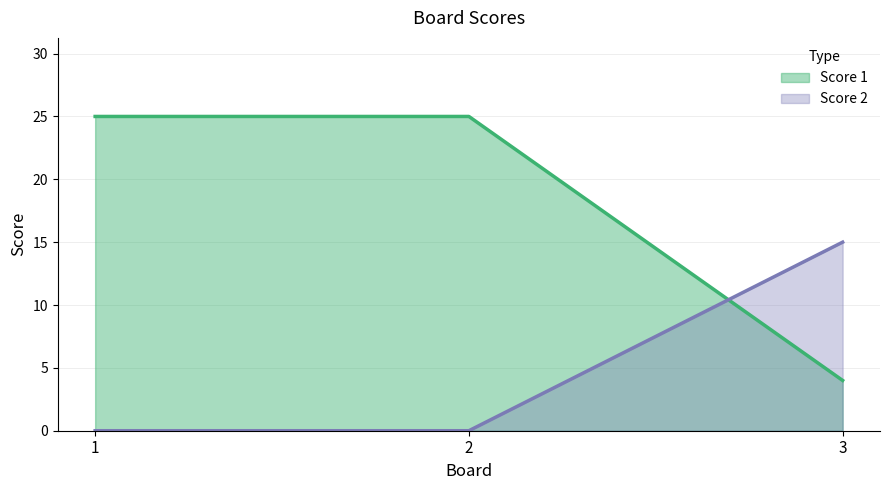

What is the average value of the Score 1 series?

18